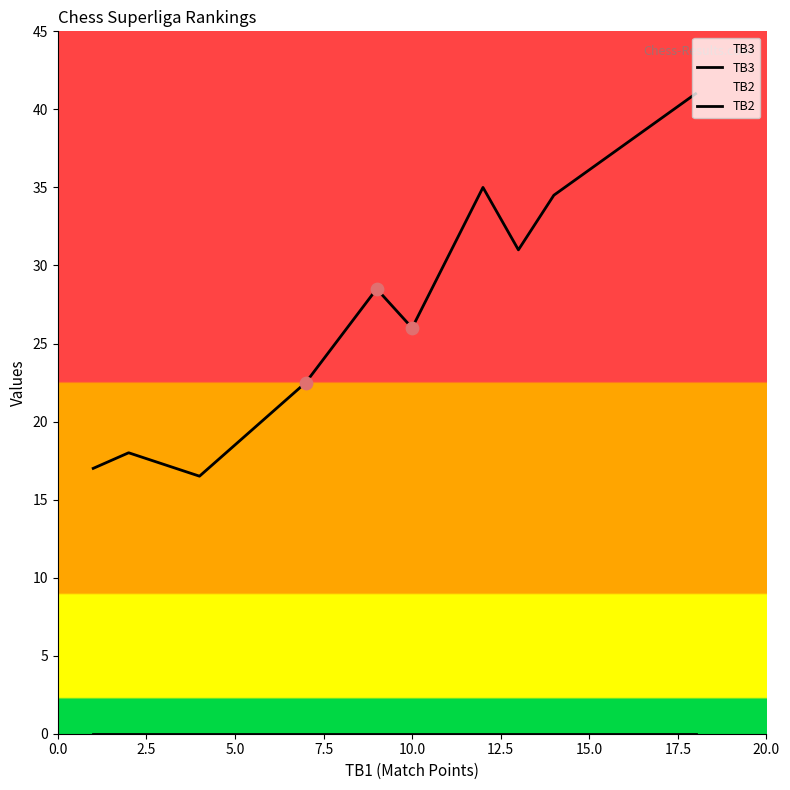

Which series reaches the minimum Y coordinate?

TB2